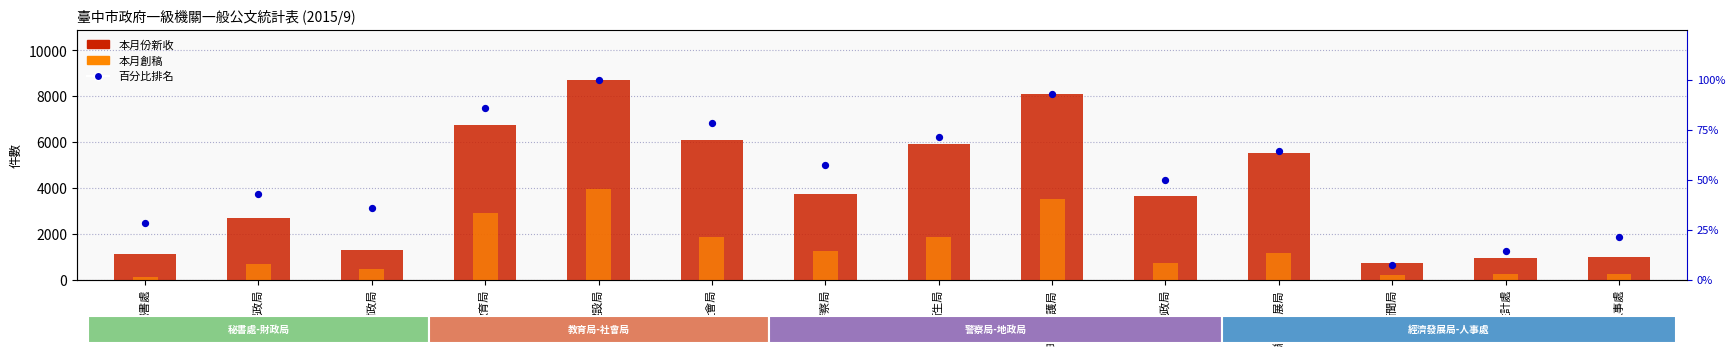

What are all the series names shown in the legend?

本月份新收, 本月創稿, 百分比排名